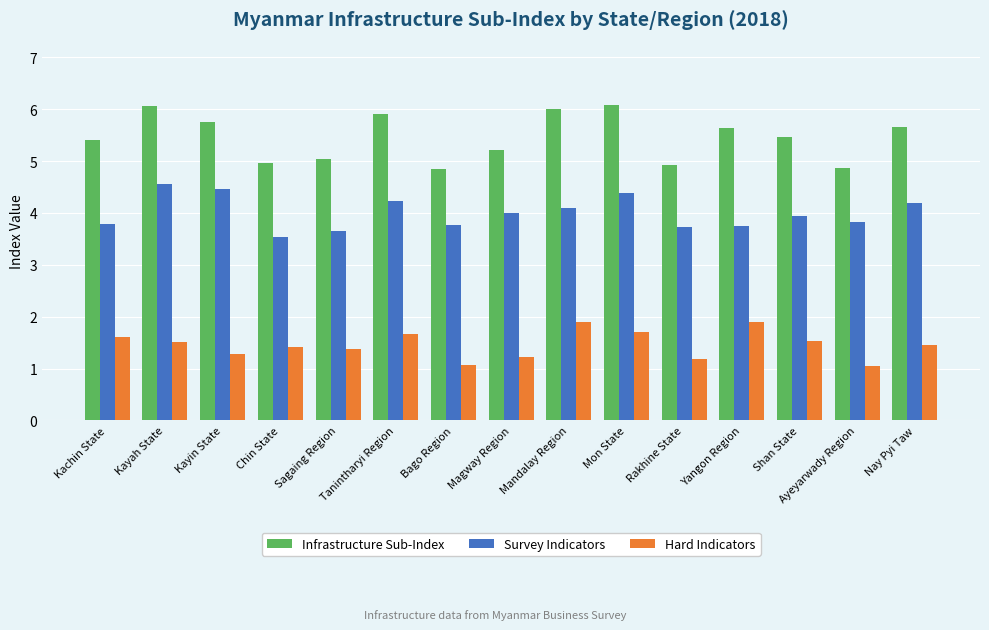

What is the difference between the Survey Indicators values at Mon State and Nay Pyi Taw?

0.2